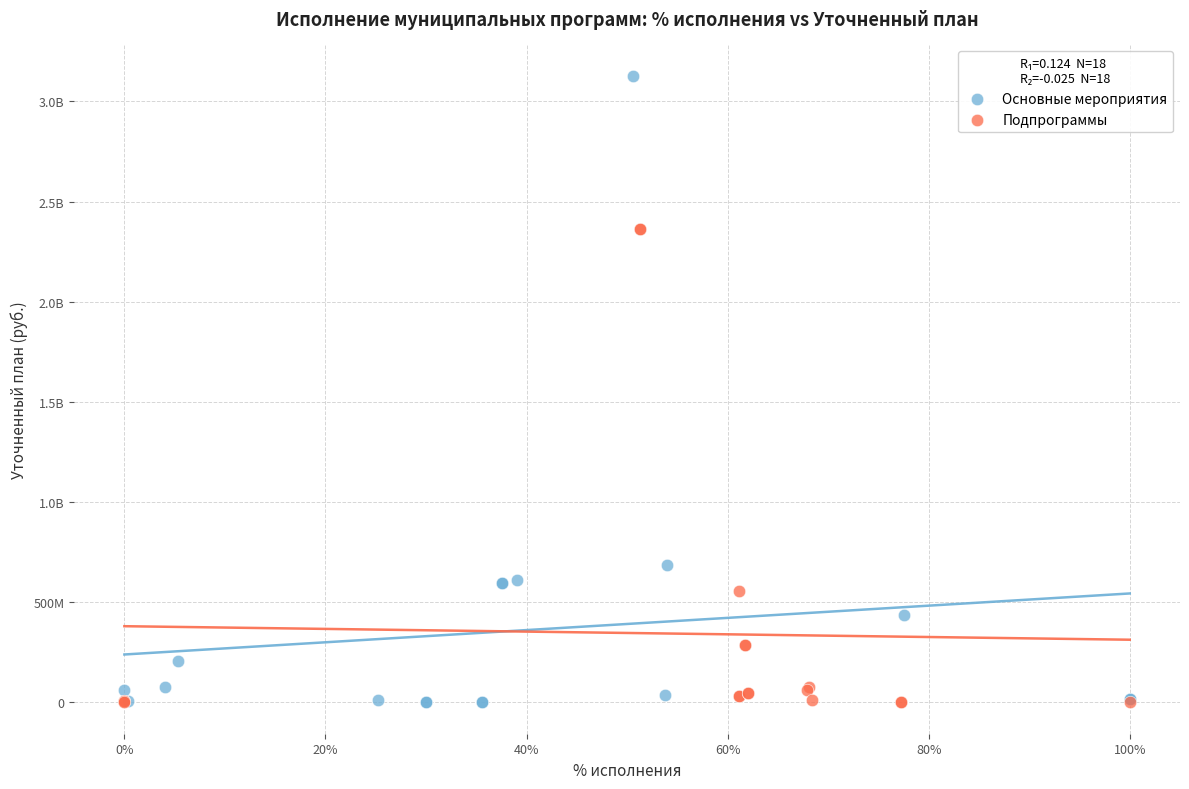

What are all the series names shown in the legend?

Основные мероприятия, Подпрограммы